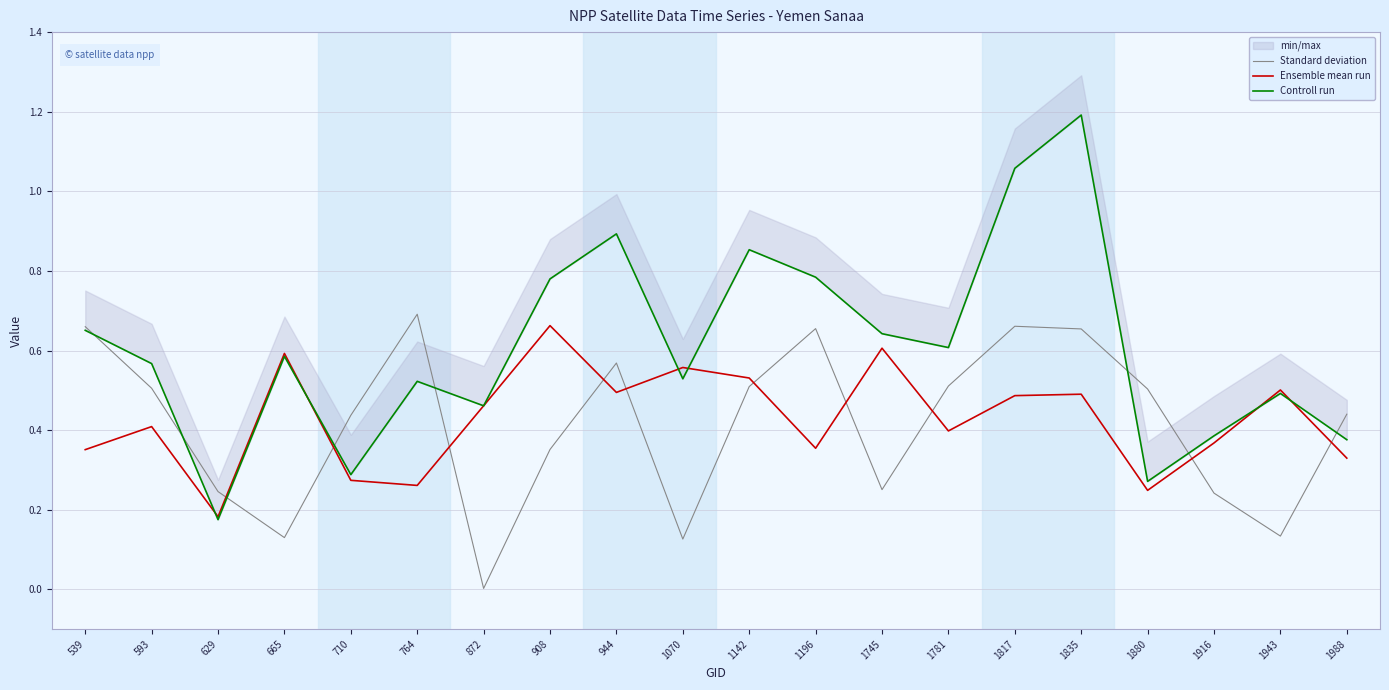

Does the chart display data point markers on the line(s)?

No